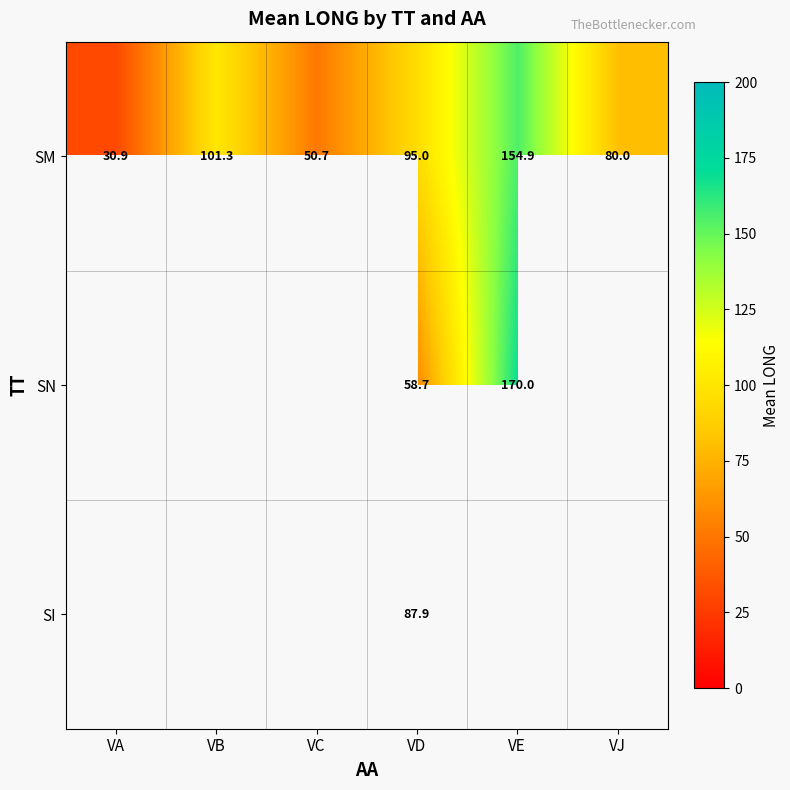

Between VJ and VC, which is larger?

VJ